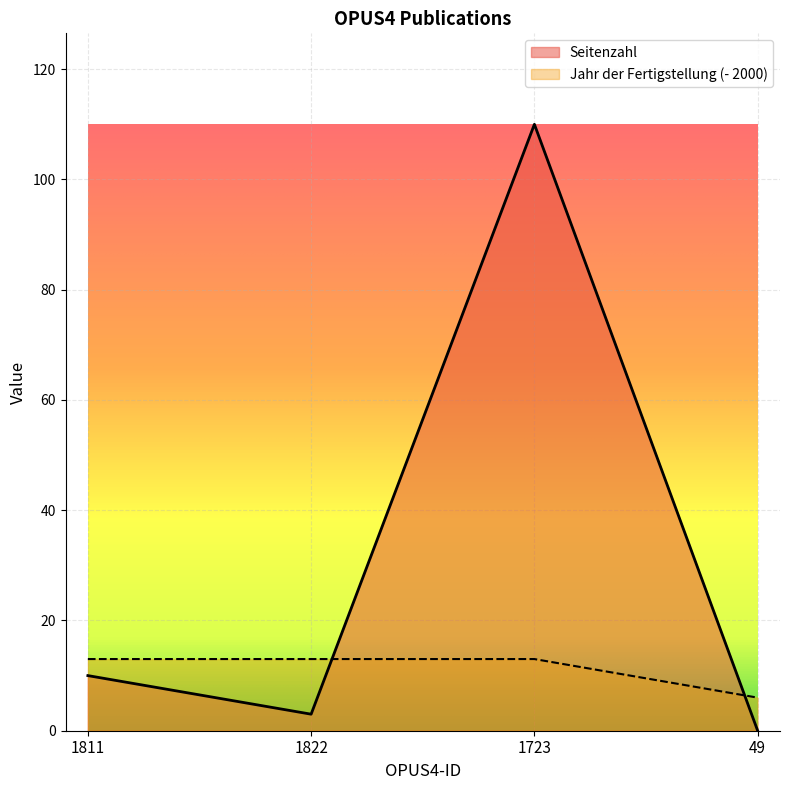

Is it true that Jahr der Fertigstellung equals 9 at 49?

False